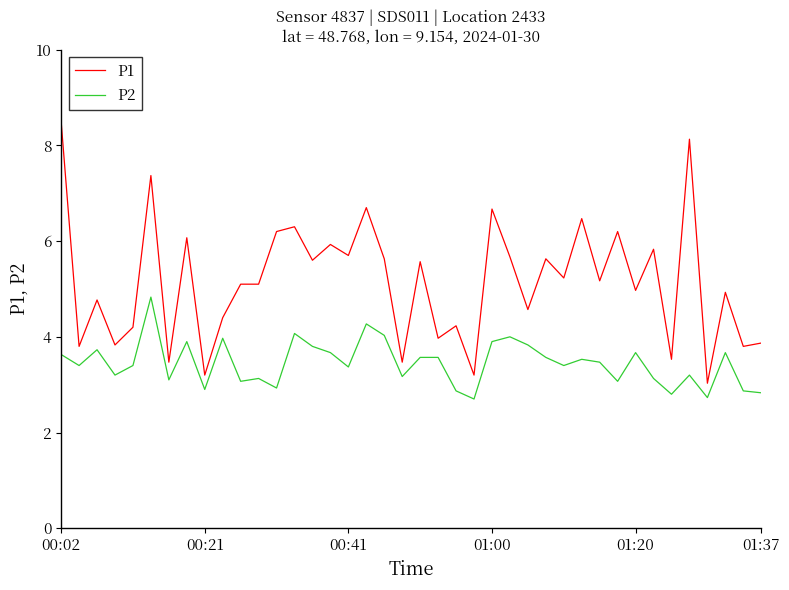

Rank the series by their average value, from lowest to highest.

P2, P1